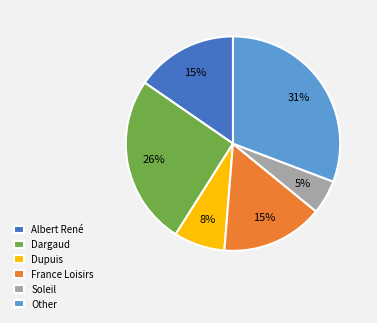

True or false: Dargaud accounts for 26% of the total.

True